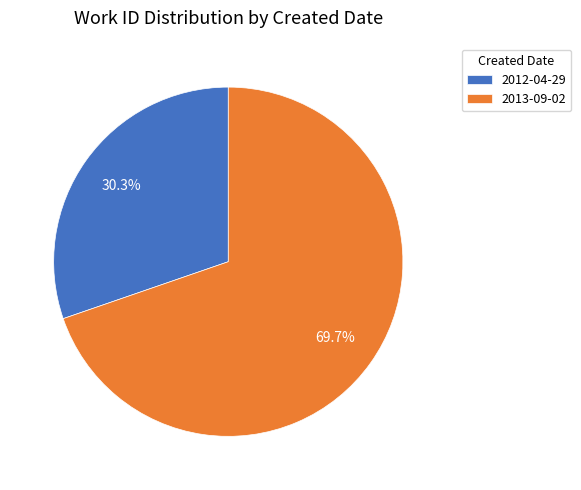

To the nearest percent, what portion does 2012-04-29 represent?

30%